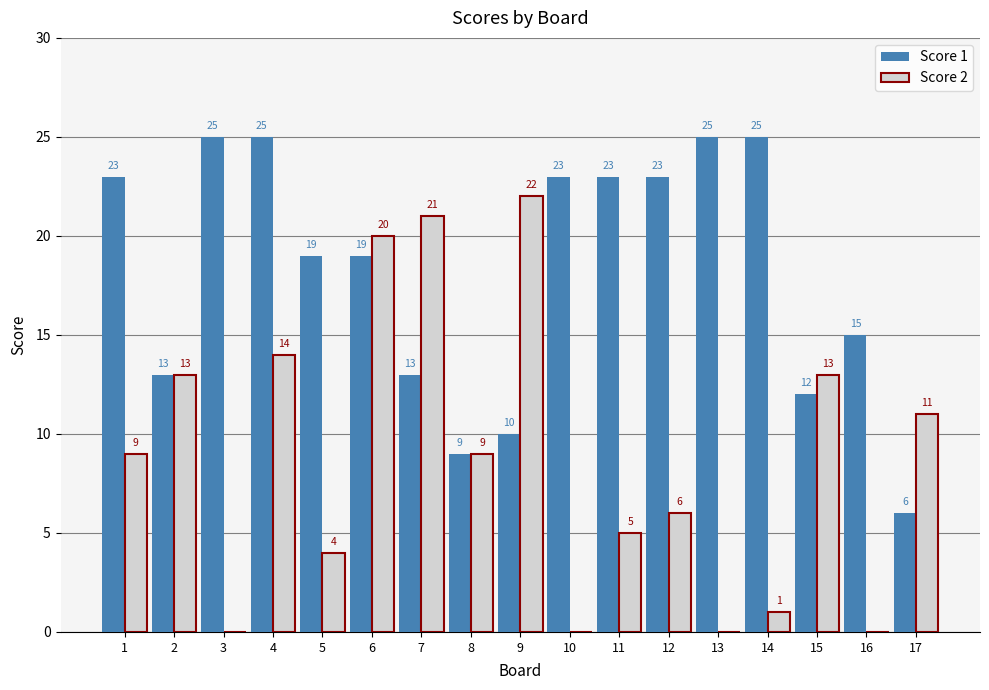

Is it true that Score 1 equals 7 at 6?

False